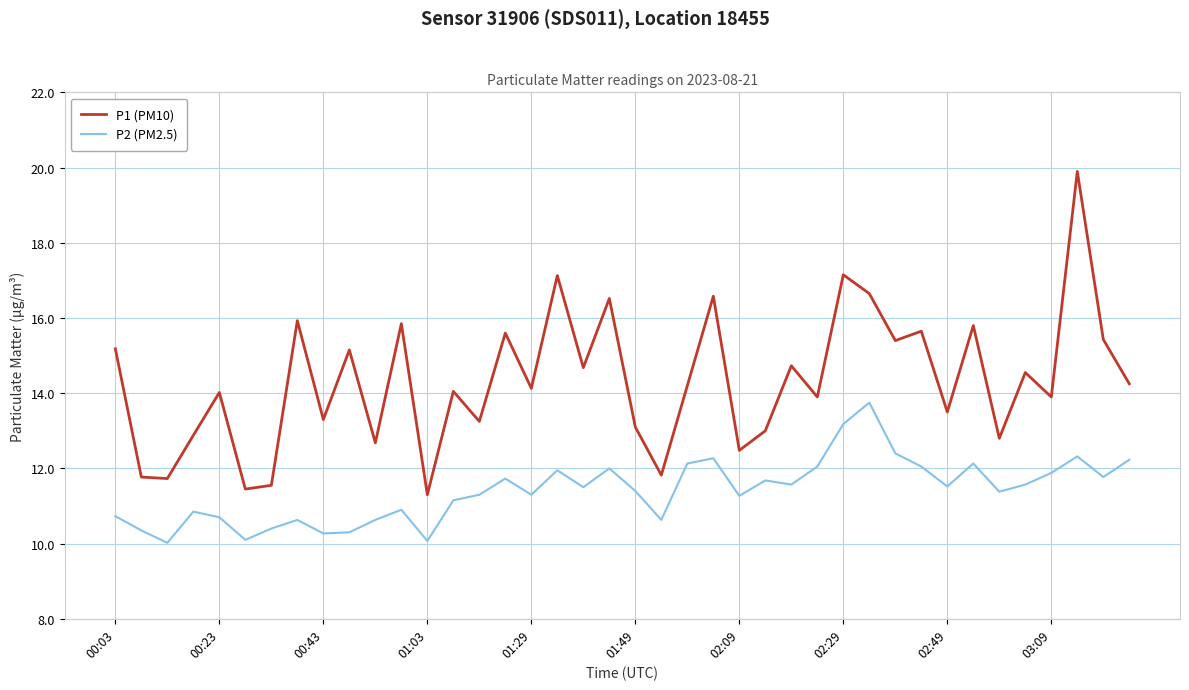

How many categories are shown in the chart?

40